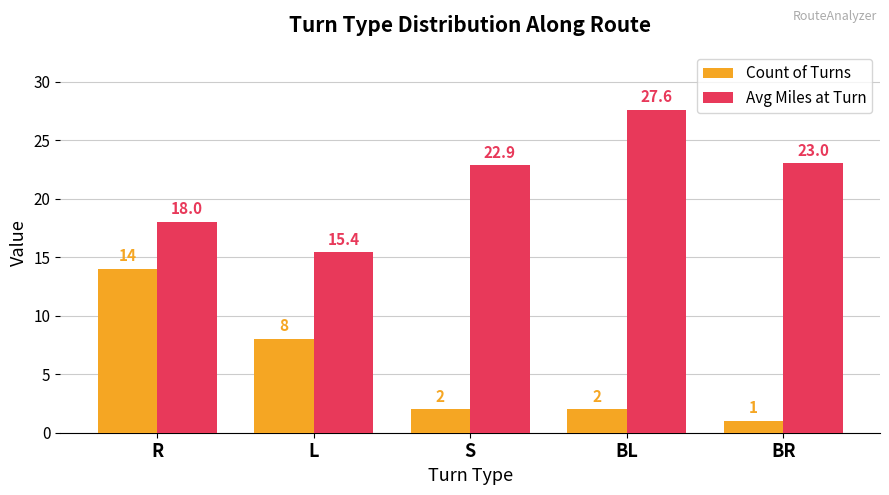

Reading left to right, list all the values displayed in this chart.

Count of Turns: 14.0	8.0	2.0	2.0	1.0
Avg Miles at Turn: 18.0	15.4	22.9	27.6	23.0